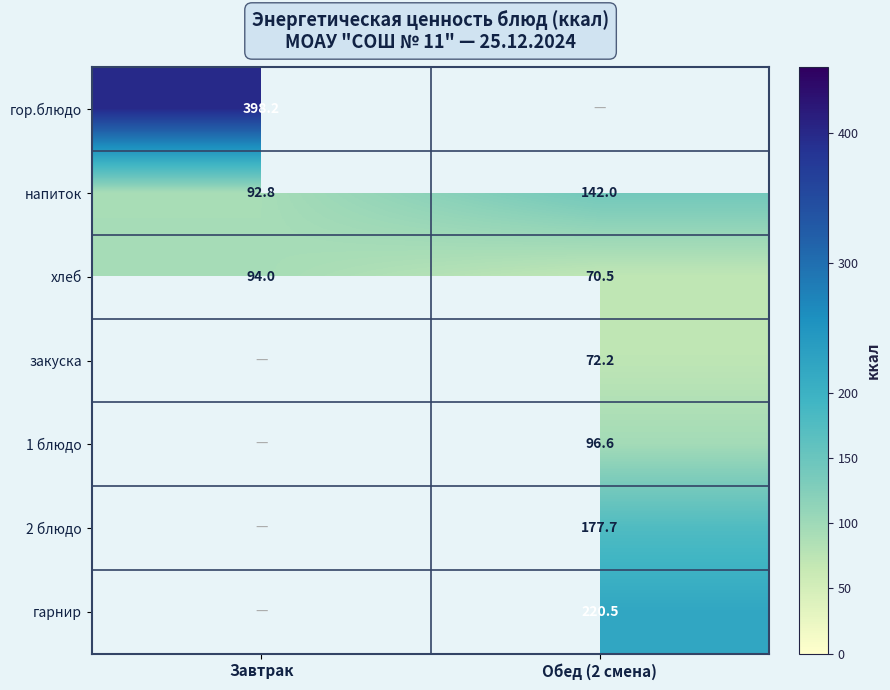

What is the maximum value shown in the chart?

398.2